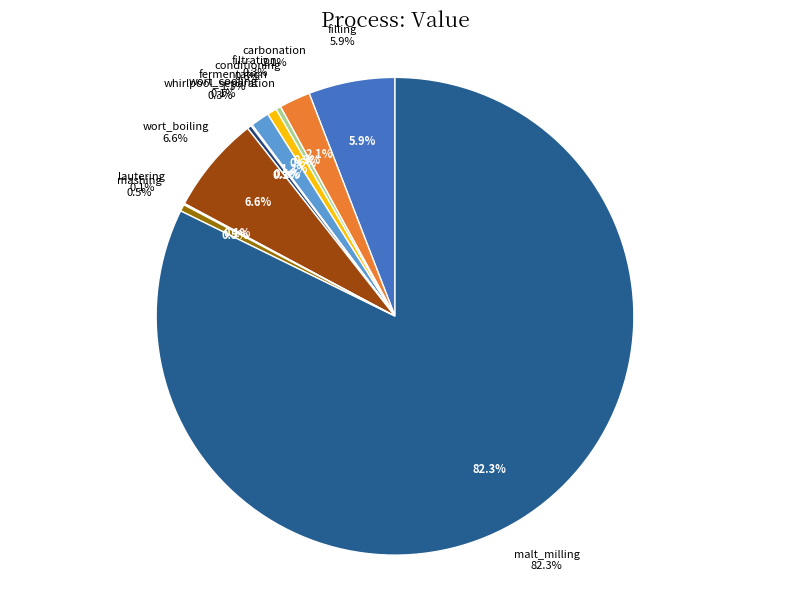

Count the number of slices in the pie.

11